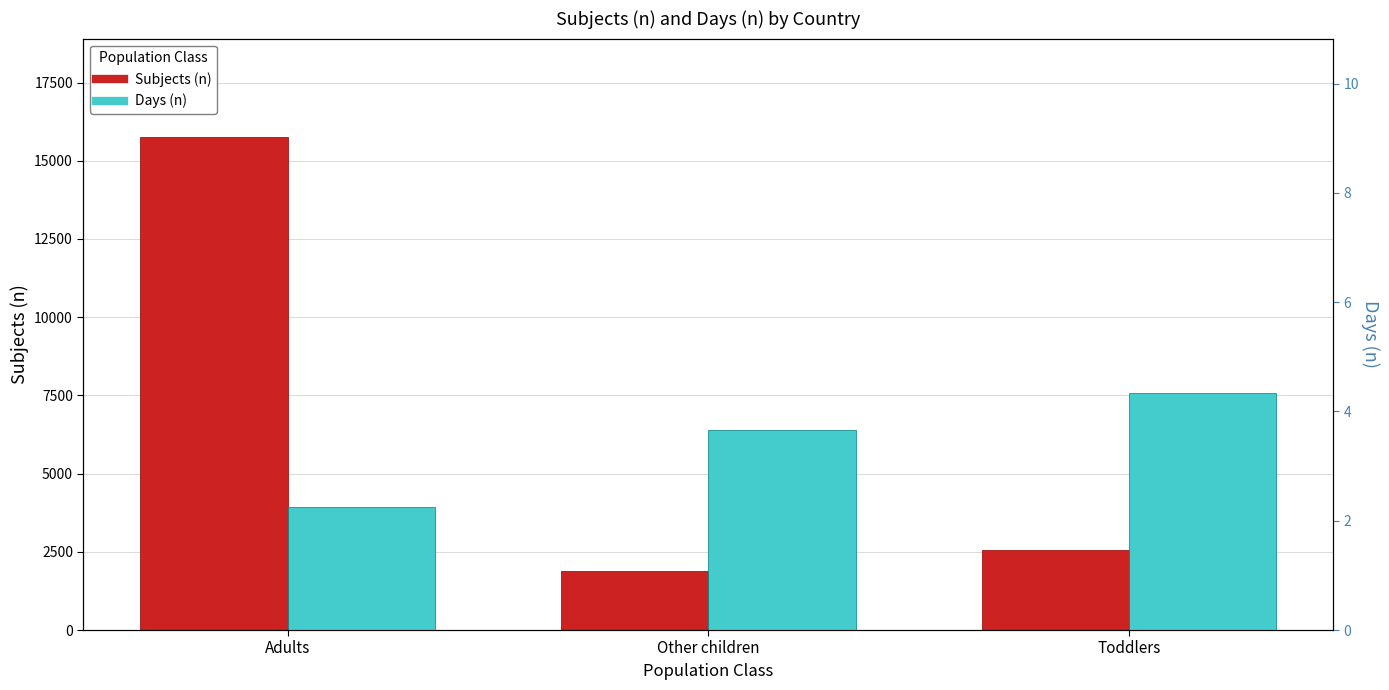

Reading left to right, what are all the values shown in this chart?

Subjects (n): 15754.0	1873.0	2553.0
Days (n): 2.2	3.7	4.3